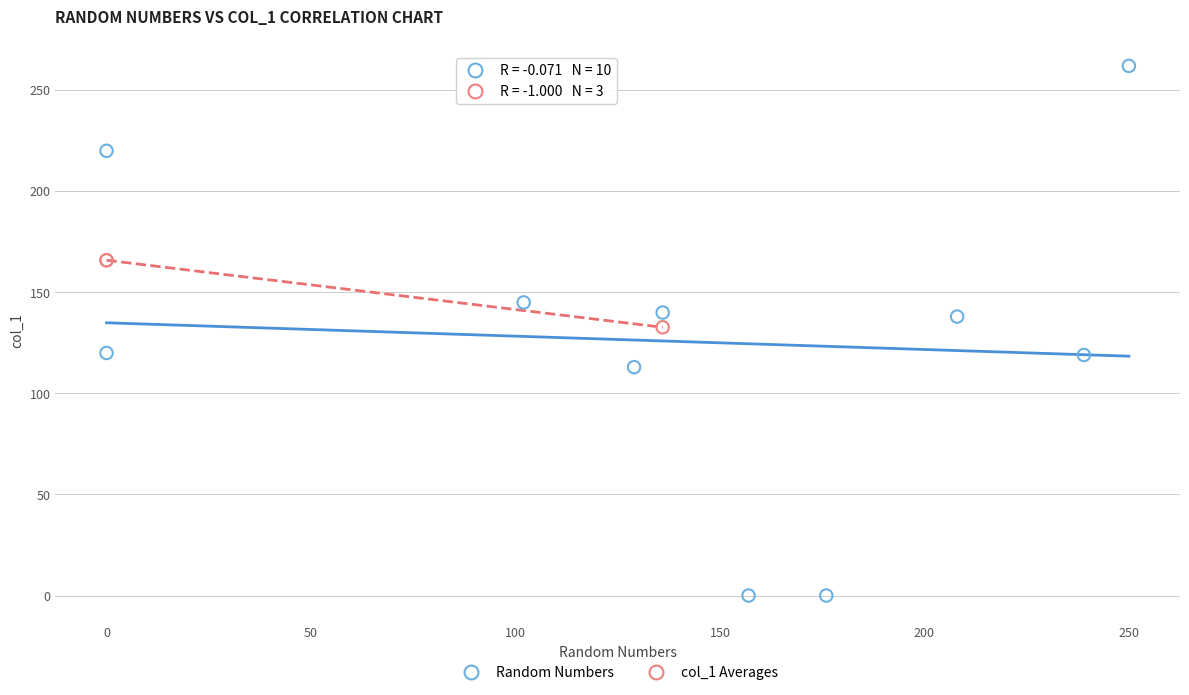

Which series has the widest spread of Y values?

Random Numbers